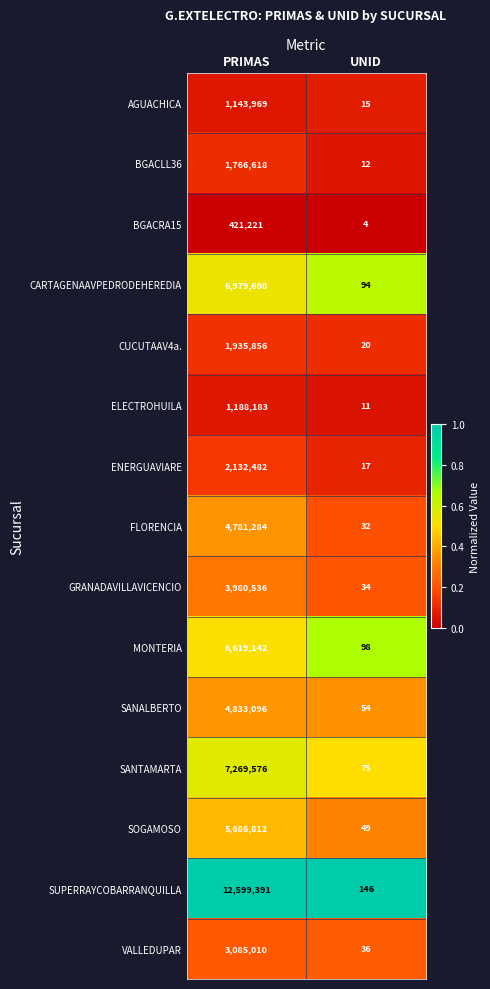

What is the average value of the CARTAGENAAVPEDRODEHEREDIA series?

3489847